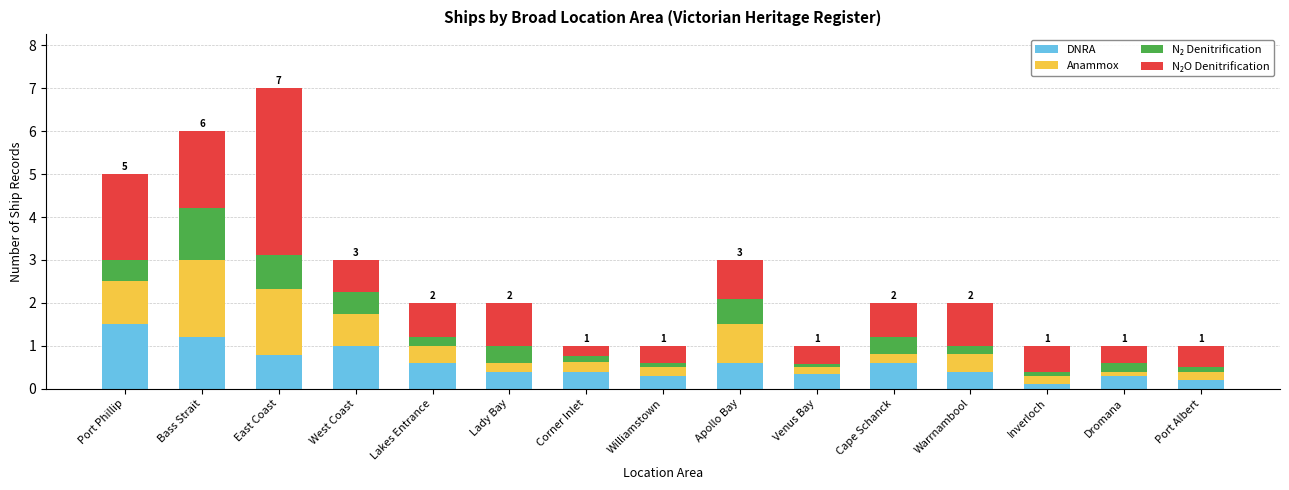

Does the chart contain any negative values?

No